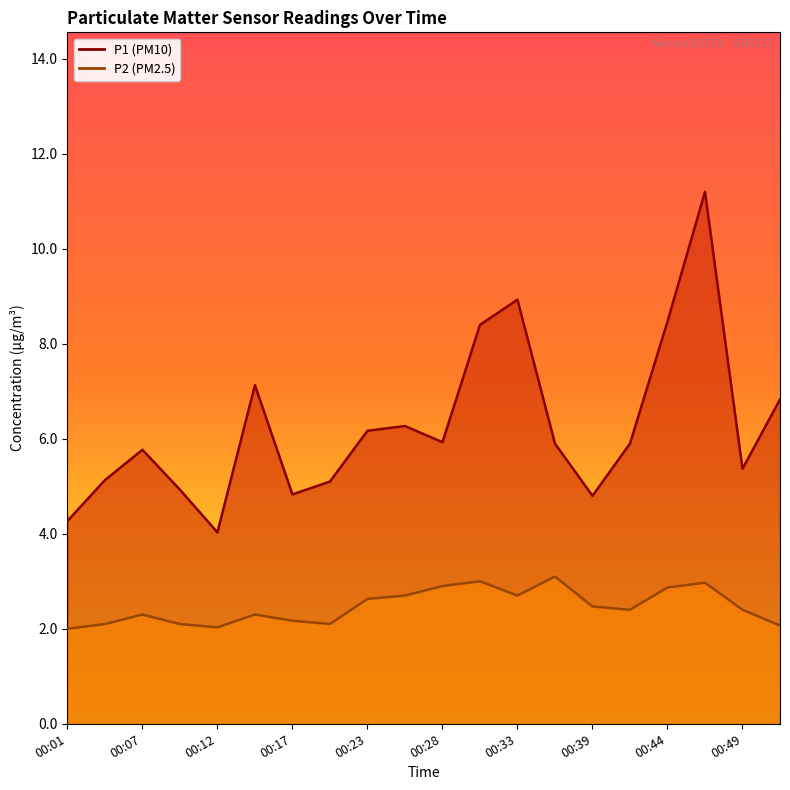

Reading left to right, list all the values displayed in this chart.

P1: 00:01=4.3	00:04=5.1	00:07=5.8	00:09=4.9	00:12=4.0	00:15=7.1	00:17=4.8	00:20=5.1	00:23=6.2	00:25=6.3	00:28=5.9	00:31=8.4	00:33=8.9	00:36=5.9	00:39=4.8	00:41=5.9	00:44=8.5	00:47=11.2	00:49=5.4	00:52=6.8
P2: 00:01=2.0	00:04=2.1	00:07=2.3	00:09=2.1	00:12=2.0	00:15=2.3	00:17=2.2	00:20=2.1	00:23=2.6	00:25=2.7	00:28=2.9	00:31=3.0	00:33=2.7	00:36=3.1	00:39=2.5	00:41=2.4	00:44=2.9	00:47=3.0	00:49=2.4	00:52=2.1